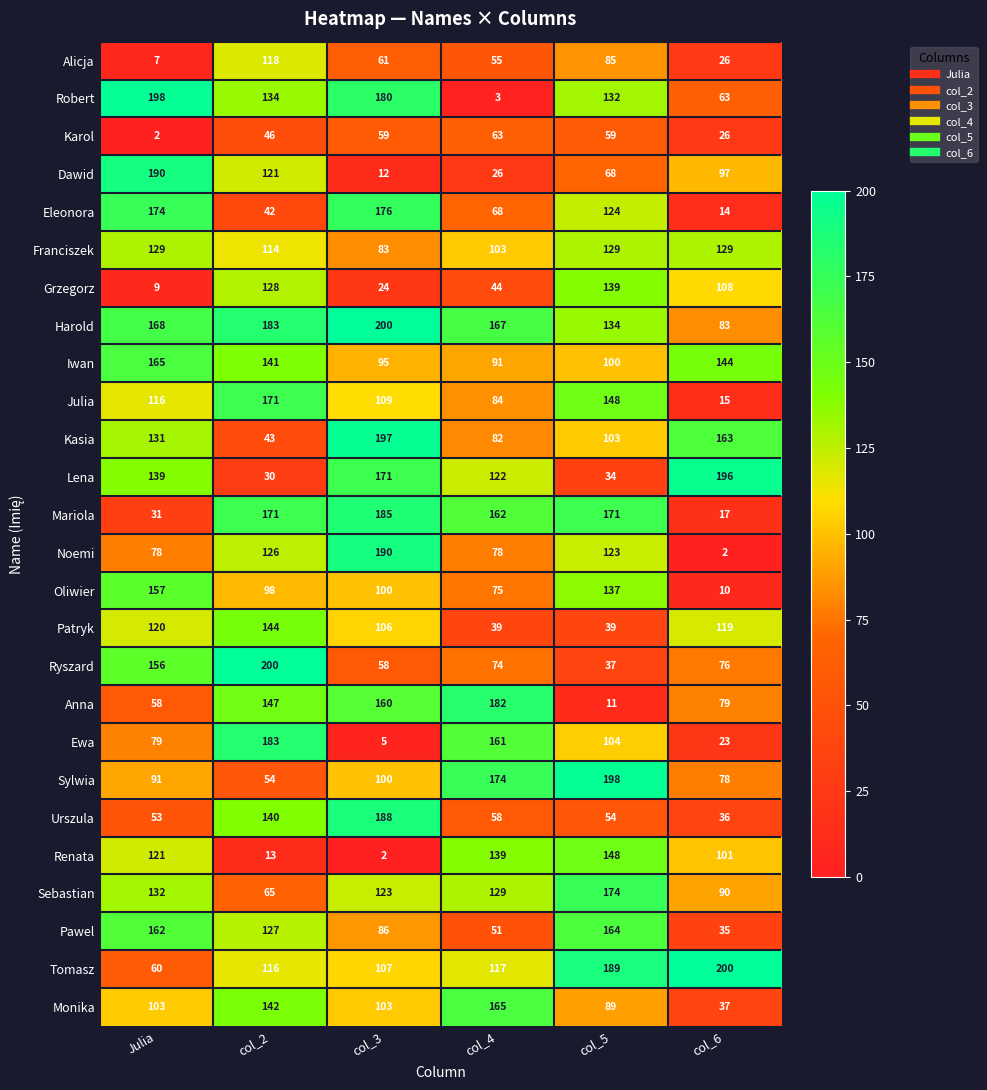

Which series has the widest spread of values?

Robert